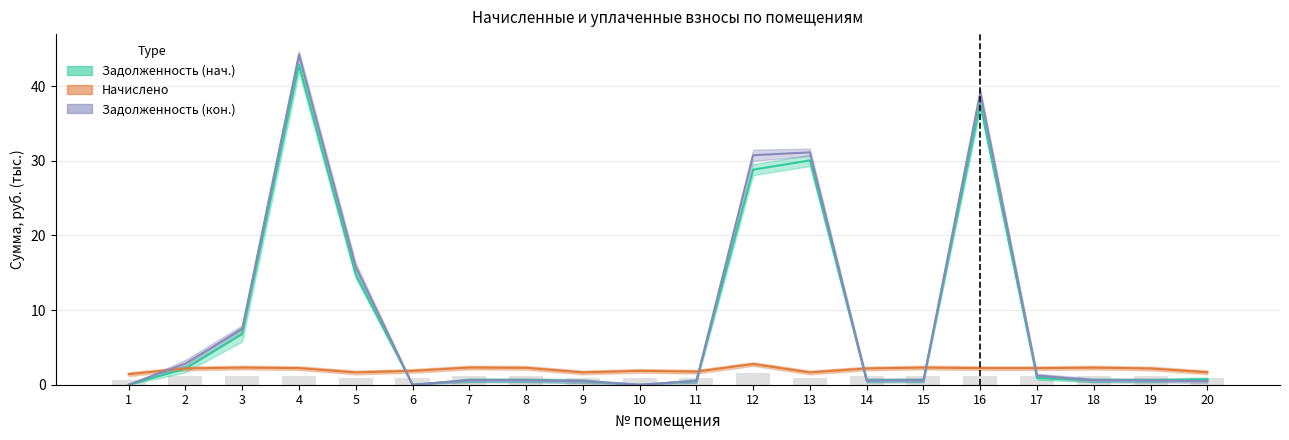

The value of задолженность_2 (col_6) at 3 is 11.4. True or false?

False